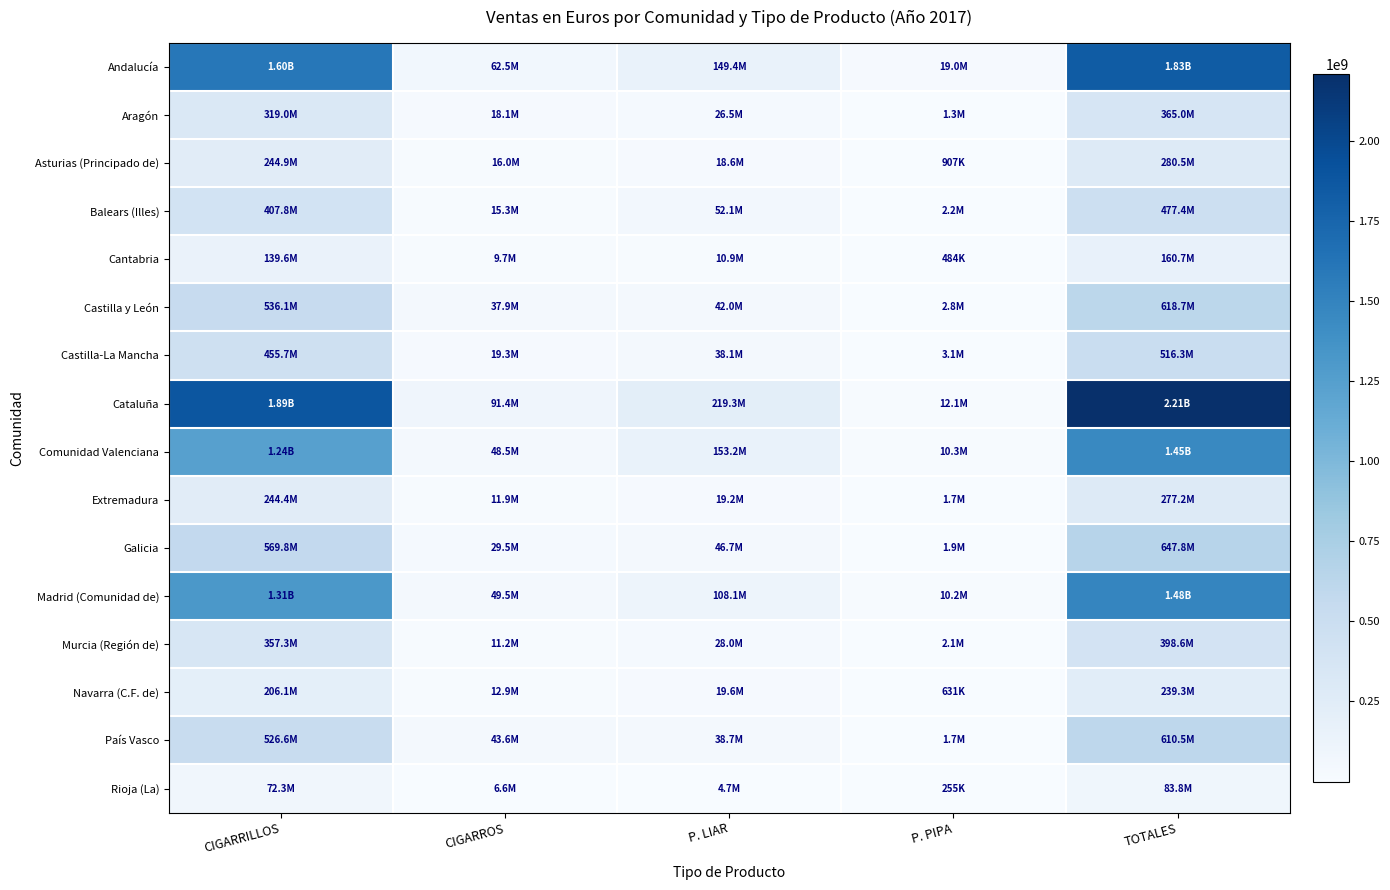

Reading right to left, extract all data points from this chart.

Andalucía: TOTALES=1833731836.0	P. PIPA=19049411.2	P. LIAR=149420194.6	CIGARROS=62543085.0	CIGARRILLOS=1602719145.0
Aragón: TOTALES=364980173.0	P. PIPA=1340812.1	P. LIAR=26521686.1	CIGARROS=18141429.5	CIGARRILLOS=318976245.4
Asturias (Principado de): TOTALES=280477422.0	P. PIPA=907134.1	P. LIAR=18627321.2	CIGARROS=16011313.3	CIGARRILLOS=244931653.1
Balears (Illes): TOTALES=477414555.0	P. PIPA=2218033.5	P. LIAR=52079267.2	CIGARROS=15312207.5	CIGARRILLOS=407805046.8
Cantabria: TOTALES=160738483.0	P. PIPA=483799.8	P. LIAR=10935243.1	CIGARROS=9704146.1	CIGARRILLOS=139615294.1
Castilla y León: TOTALES=618687242.0	P. PIPA=2778656.9	P. LIAR=41962223.1	CIGARROS=37863239.0	CIGARRILLOS=536083123.4
Castilla-La Mancha: TOTALES=516261863.0	P. PIPA=3061697.0	P. LIAR=38107923.6	CIGARROS=19344289.0	CIGARRILLOS=455747953.2
Cataluña: TOTALES=2208606970.0	P. PIPA=12147545.1	P. LIAR=219309820.9	CIGARROS=91382315.1	CIGARRILLOS=1885767289.3
Comunidad Valenciana: TOTALES=1453606692.0	P. PIPA=10284614.7	P. LIAR=153177154.9	CIGARROS=48465753.7	CIGARRILLOS=1241679168.5
Extremadura: TOTALES=277207372.0	P. PIPA=1678418.4	P. LIAR=19226477.7	CIGARROS=11891888.8	CIGARRILLOS=244410587.6
Galicia: TOTALES=647790777.0	P. PIPA=1914239.7	P. LIAR=46653718.1	CIGARROS=29458505.2	CIGARRILLOS=569764314.3
Madrid (Comunidad de): TOTALES=1480276242.0	P. PIPA=10152291.4	P. LIAR=108071936.3	CIGARROS=49457791.4	CIGARRILLOS=1312594223.3
Murcia (Región de): TOTALES=398610003.0	P. PIPA=2099001.1	P. LIAR=27973518.9	CIGARROS=11245548.9	CIGARRILLOS=357291933.9
Navarra (C.F. de): TOTALES=239306020.0	P. PIPA=631410.6	P. LIAR=19642595.6	CIGARROS=12949601.2	CIGARRILLOS=206082412.9
País Vasco: TOTALES=610505064.0	P. PIPA=1663730.8	P. LIAR=38703837.5	CIGARROS=43573543.5	CIGARRILLOS=526563952.2
Rioja (La): TOTALES=83807257.0	P. PIPA=254746.3	P. LIAR=4661736.2	CIGARROS=6573885.9	CIGARRILLOS=72316888.5